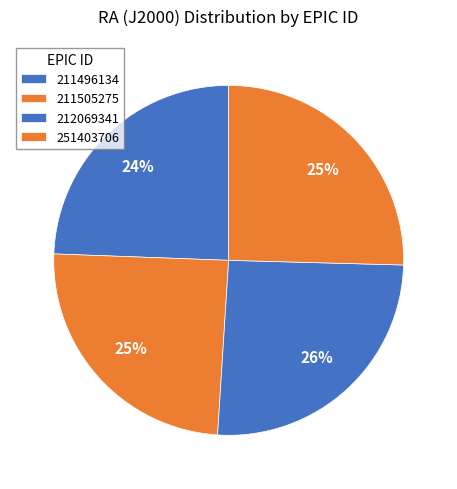

The 211505275 slice represents 25% of the pie. True or false?

True